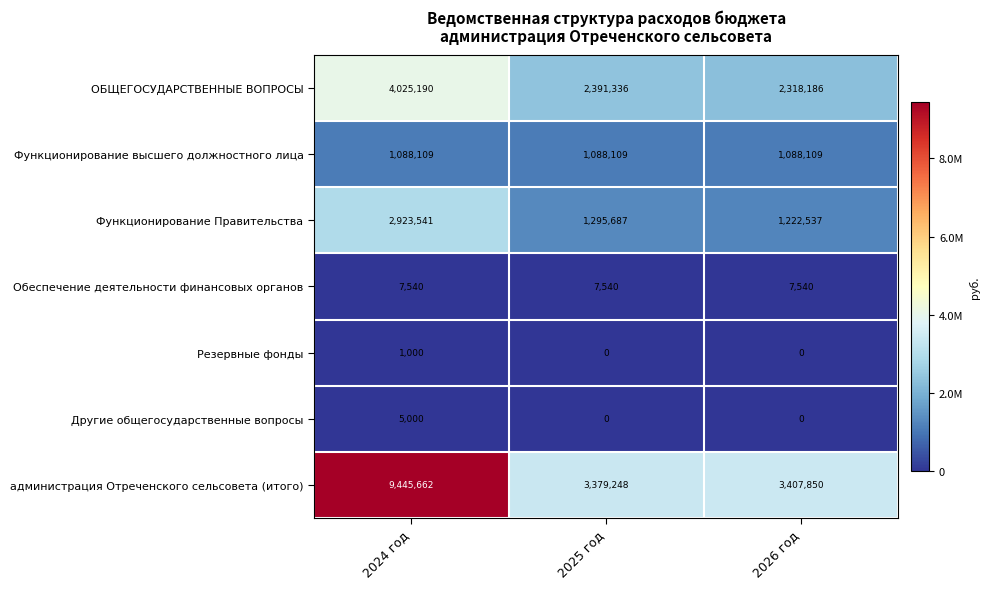

What value does the Резервные фонды series have at 2024 год, to the nearest 50?

1000